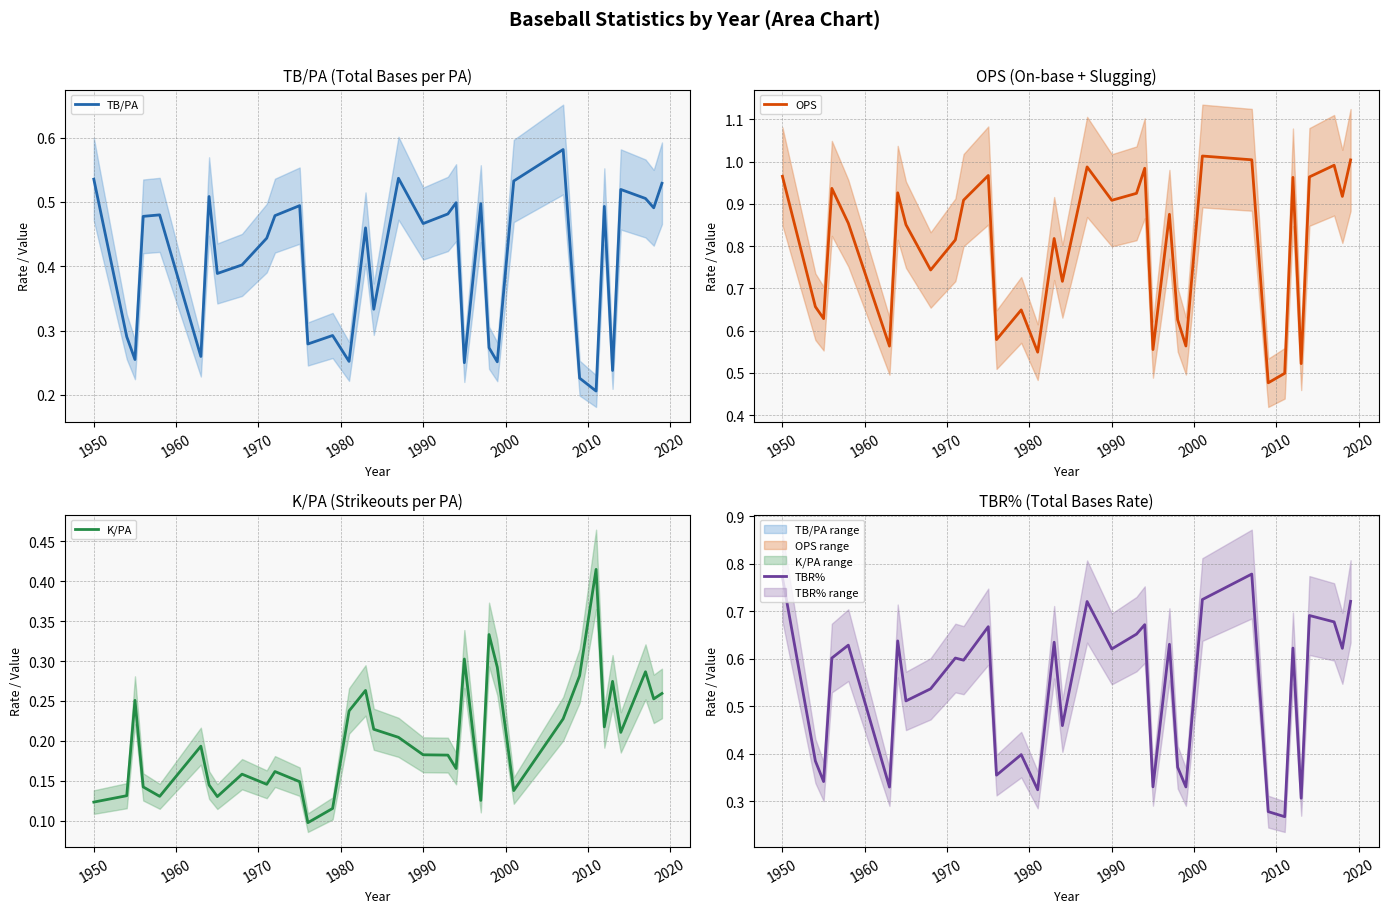

How many times do K/PA and TBR% cross each other?

2